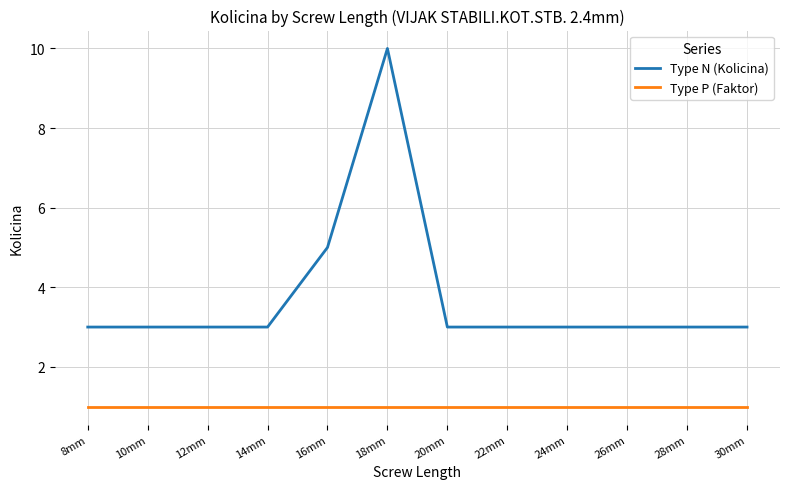

How many lines are shown in the chart?

2